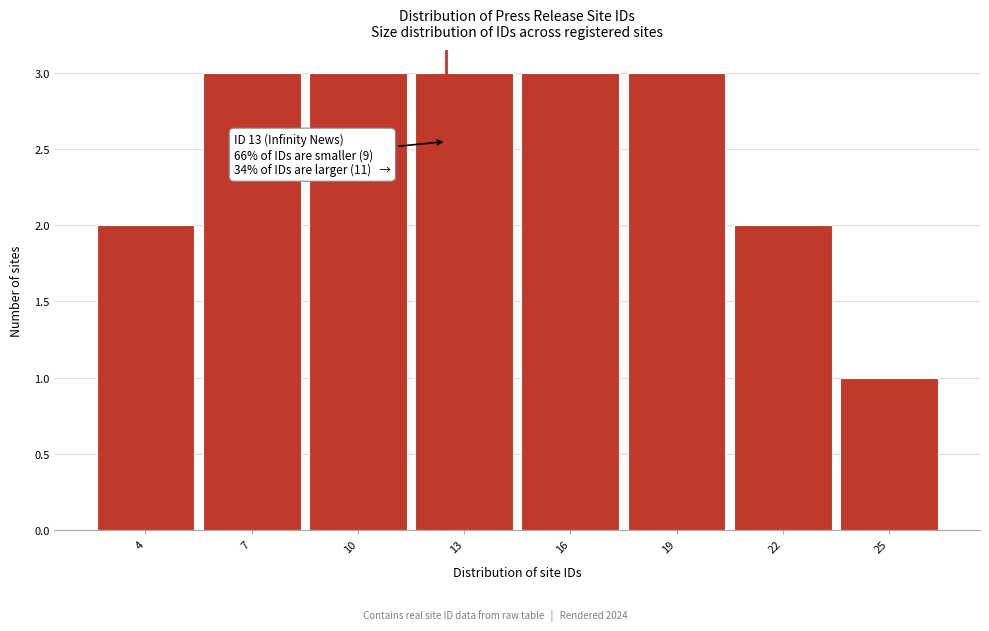

Reading left to right, extract all data points from this chart.

2	3	3	3	3	3	2	1